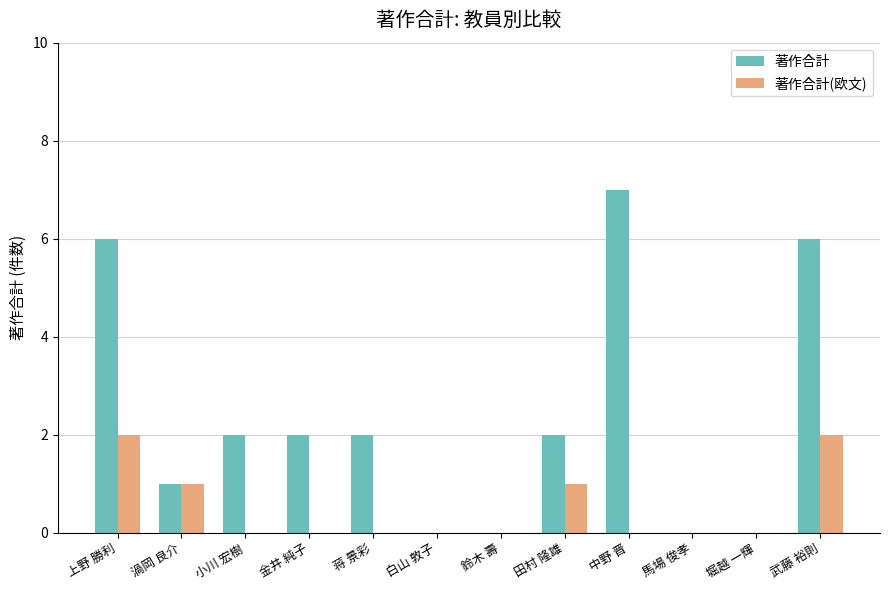

Reading left to right, extract all data points from this chart.

著作合計: 上野 勝利=6	渦岡 良介=1	小川 宏樹=2	金井 純子=2	蒋 景彩=2	白山 敦子=0	鈴木 壽=0	田村 隆雄=2	中野 晋=7	馬場 俊孝=0	堀越 一輝=0	武藤 裕則=6
著作合計(欧文): 上野 勝利=2	渦岡 良介=1	小川 宏樹=0	金井 純子=0	蒋 景彩=0	白山 敦子=0	鈴木 壽=0	田村 隆雄=1	中野 晋=0	馬場 俊孝=0	堀越 一輝=0	武藤 裕則=2